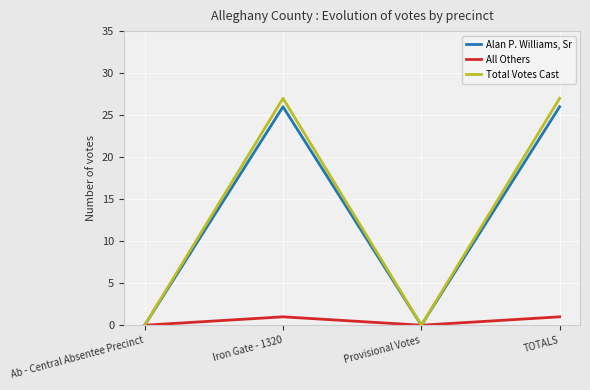

Is this an area chart (filled region under the line)?

No